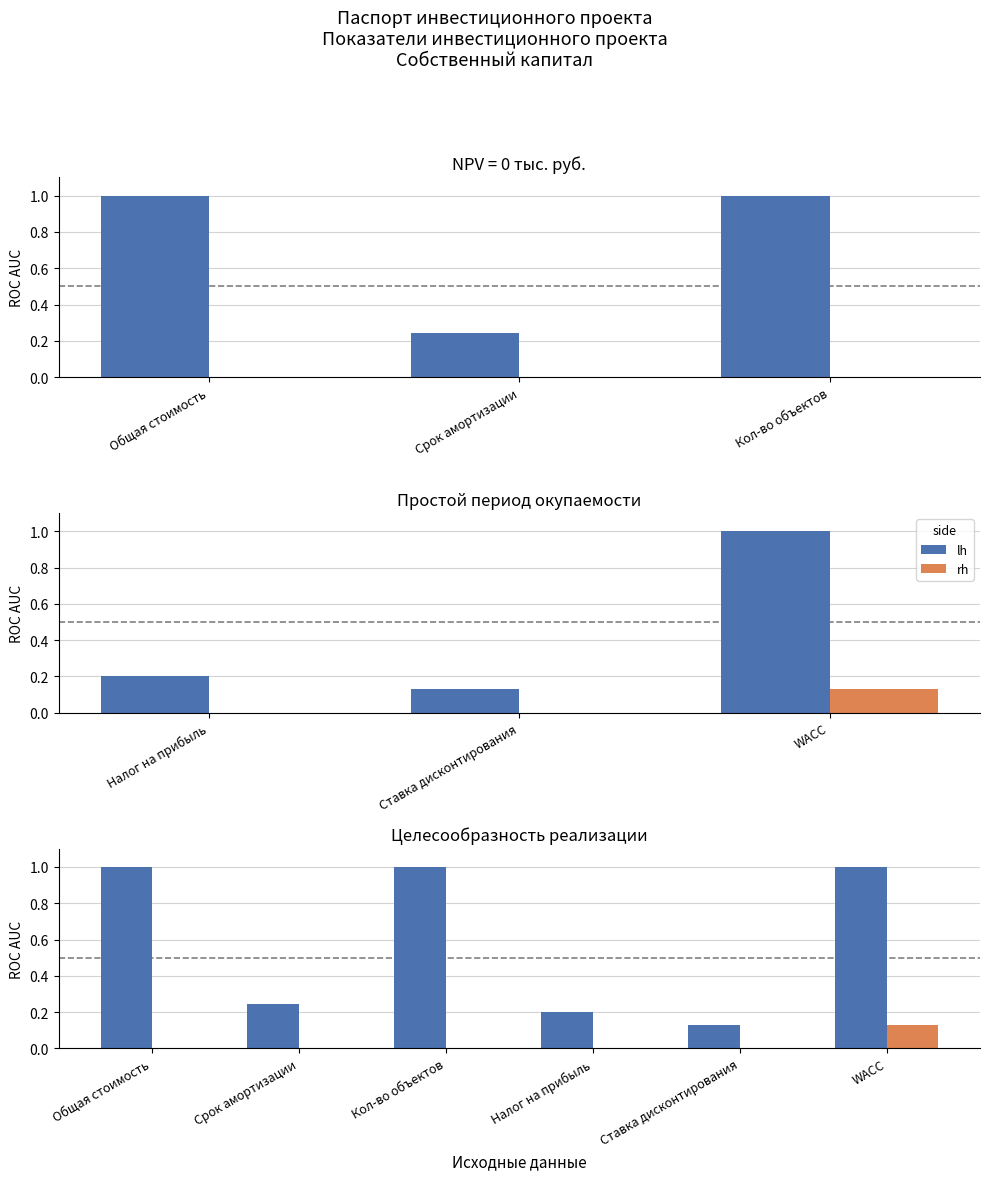

How many series are shown in this chart?

2